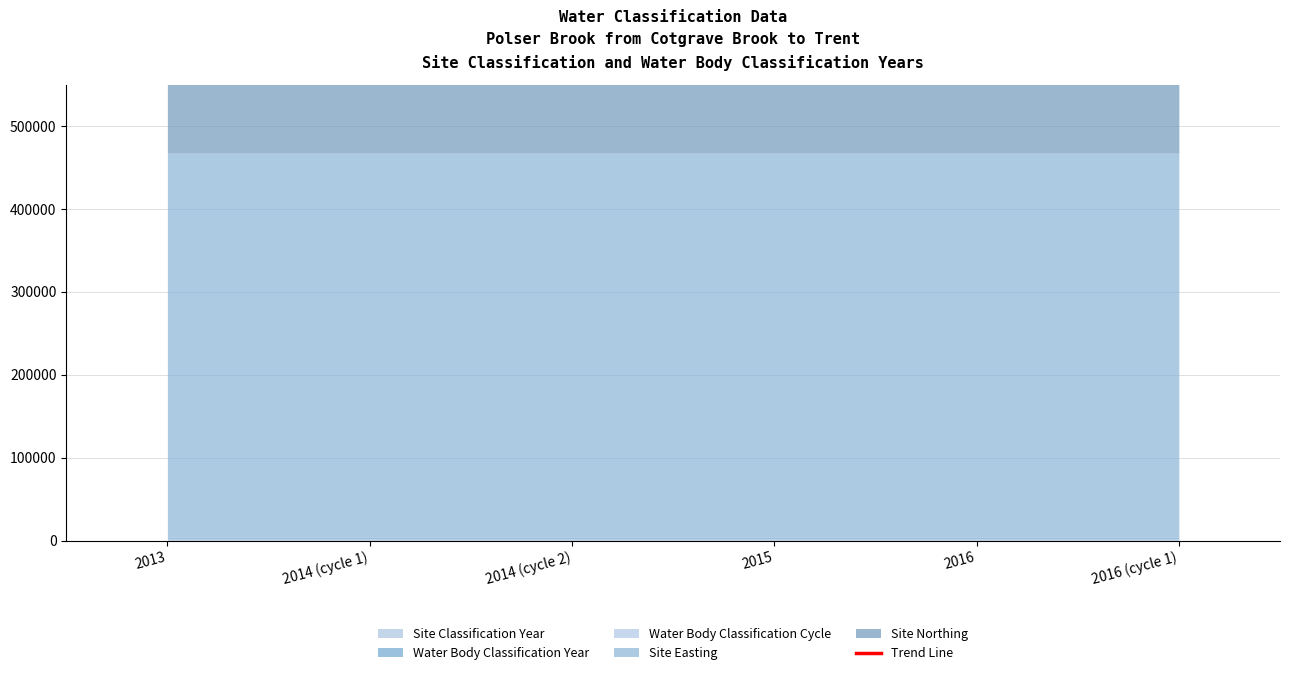

Which label corresponds to the largest value in the chart?

2016